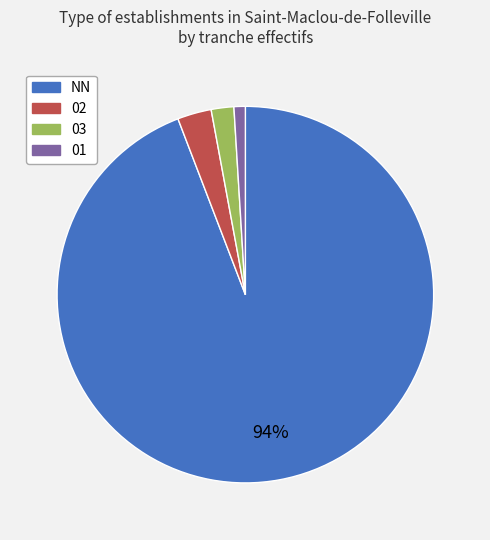

To the nearest percent, what is the combined percentage of 02 and 01?

4%